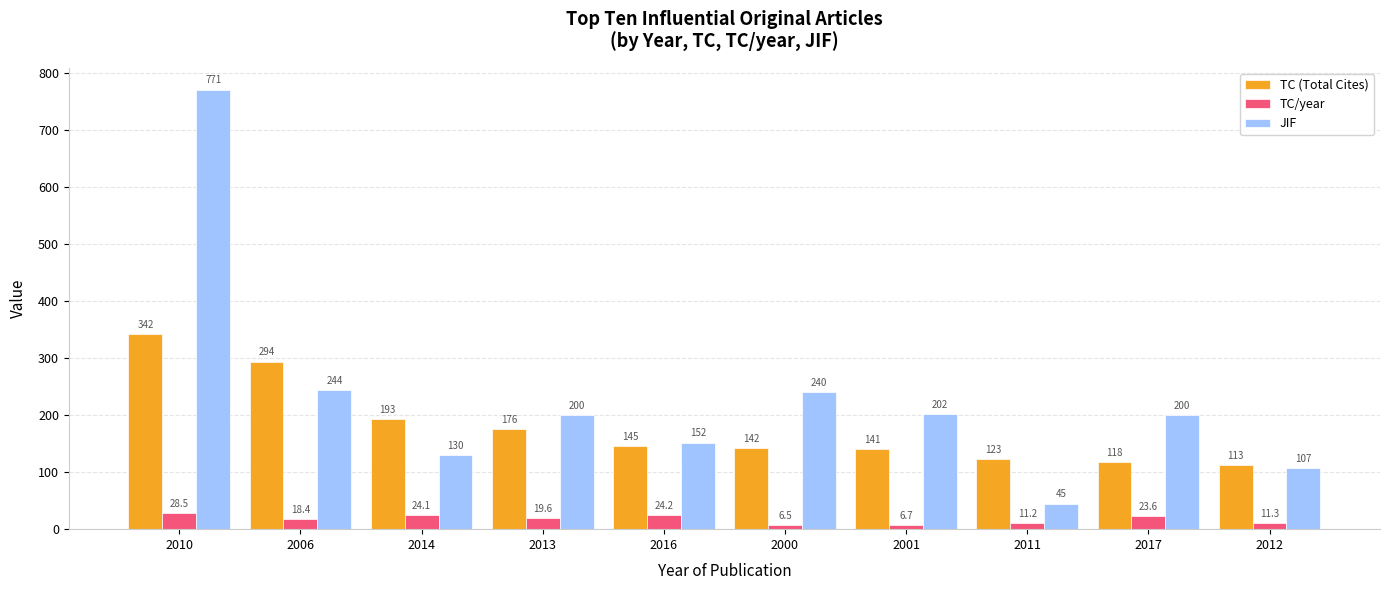

What is the total value across all series at 2000?

388.5